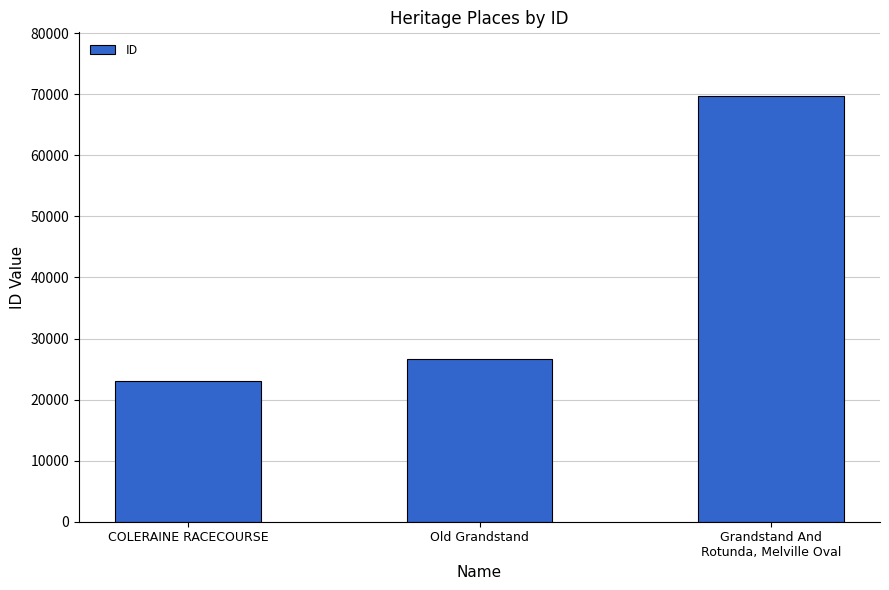

How many bars are there in total?

3